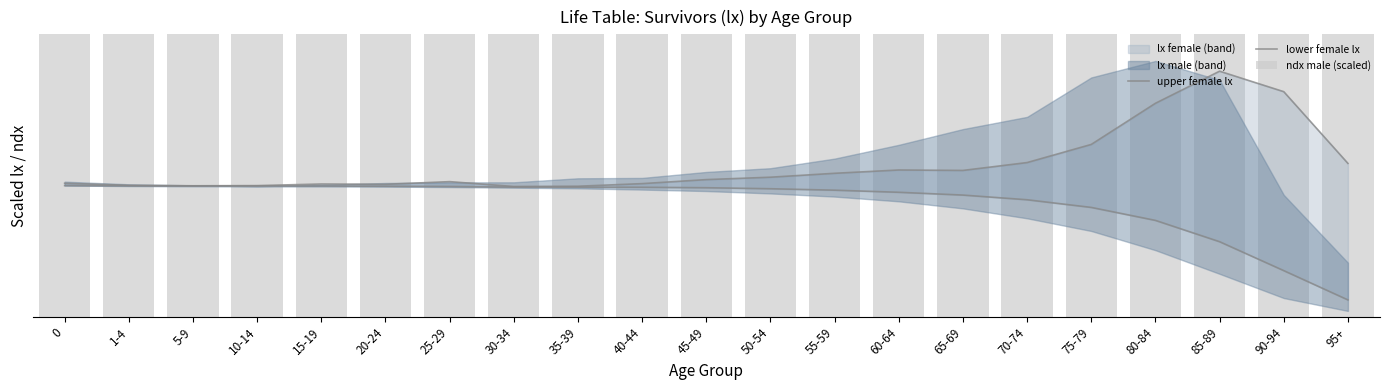

The ndx male (scaled) series shows 4072.0 at 30-34. True or false?

True